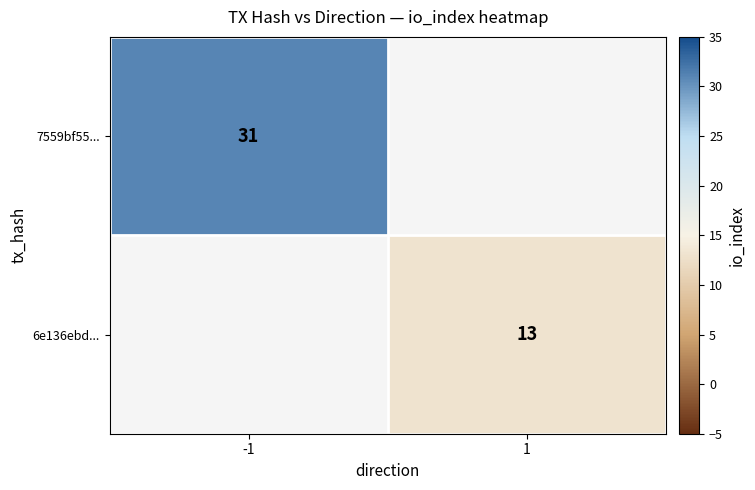

The value of 7559bf55... at -1 is 31. True or false?

True